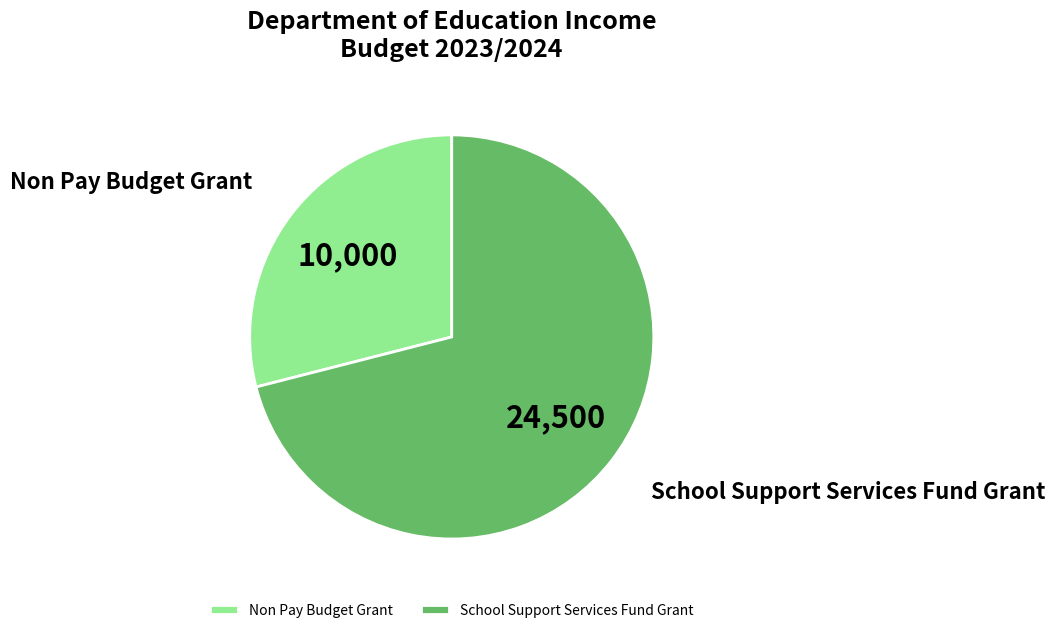

Which slice represents more than half of the pie?

School Support Services Fund Grant